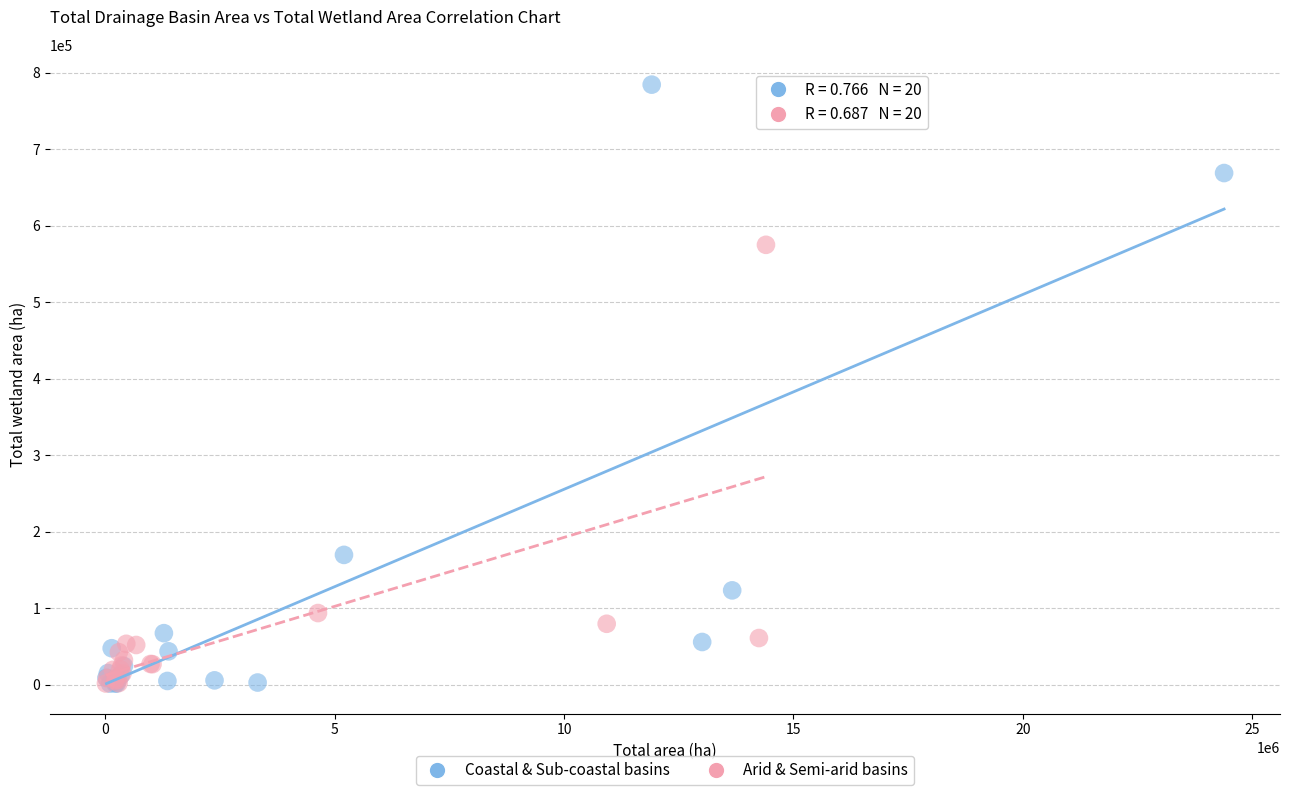

Which series has the widest spread of Y values?

Coastal & Sub-coastal basins